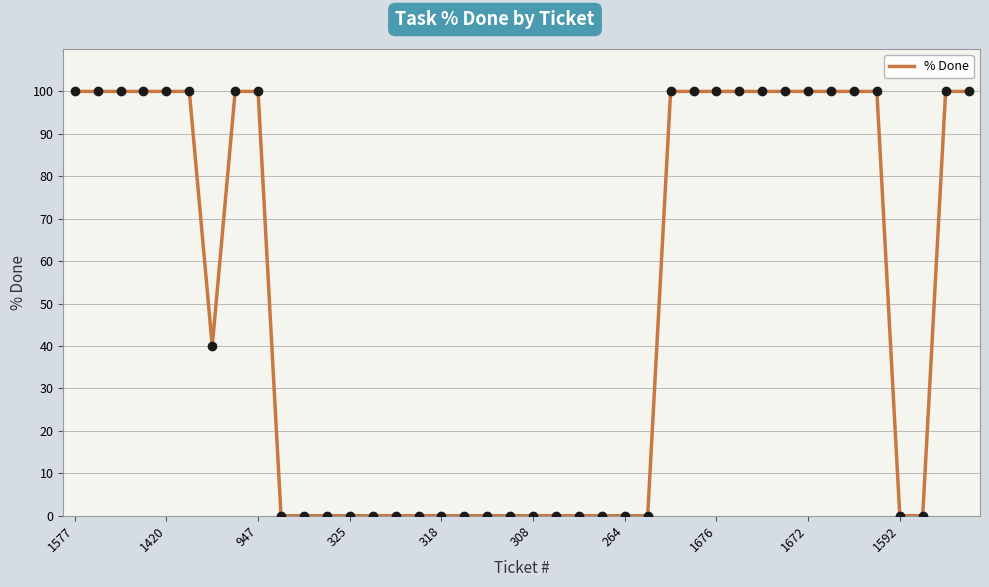

How many lines are shown in the chart?

1